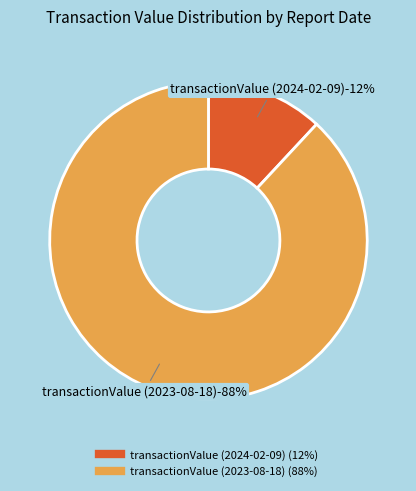

What portion of the pie excludes transactionValue (2023-08-18)?

11.9%